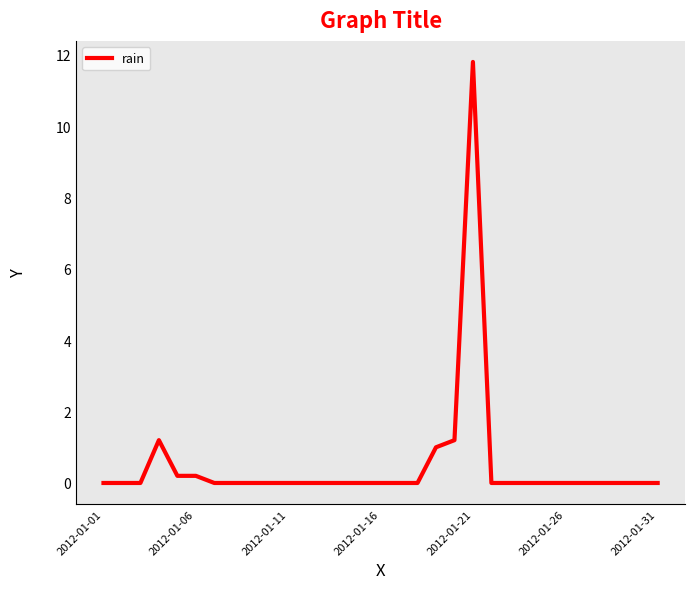

Does the chart have visible grid lines?

No